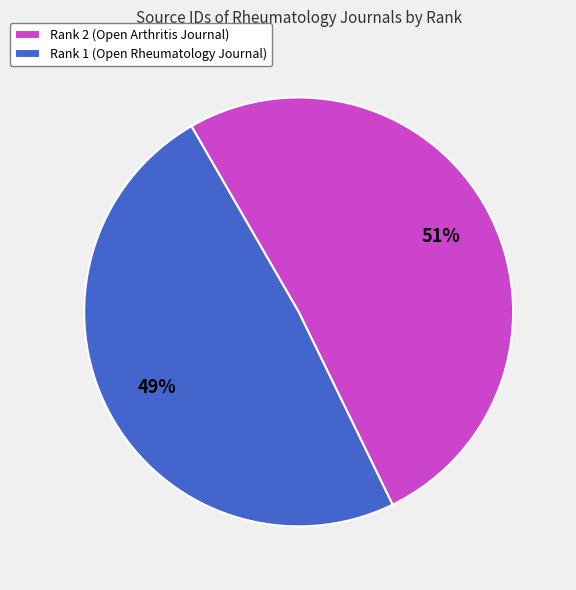

To the nearest percent, what is the difference between the largest and smallest slice percentages?

2%